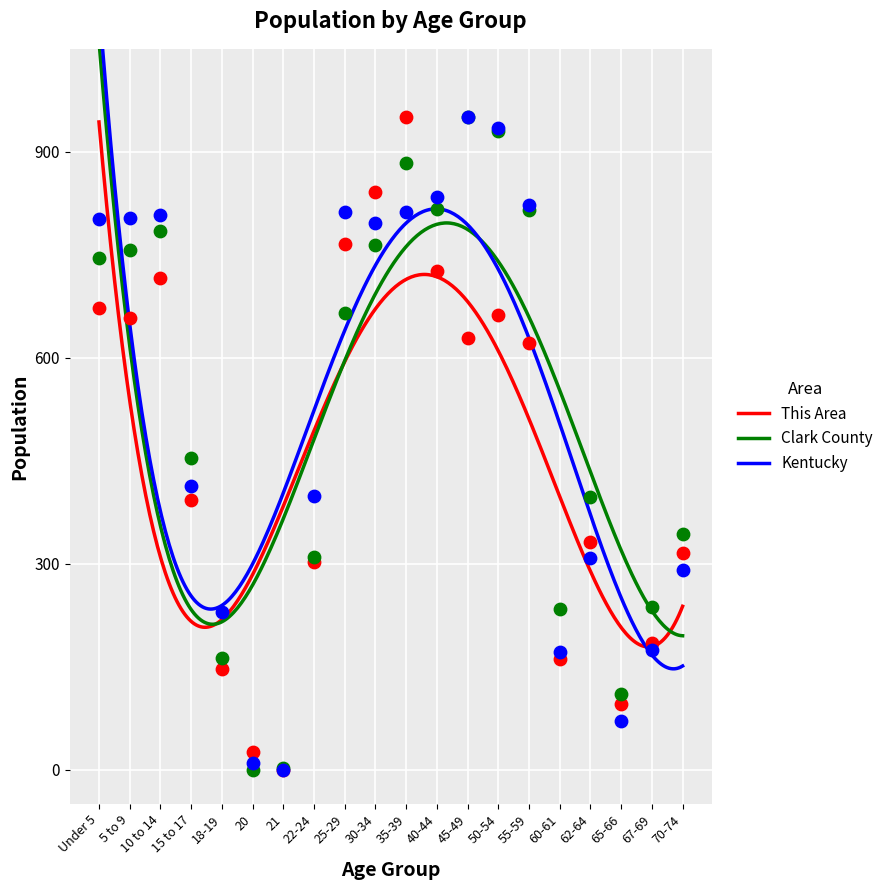

What are all the series names shown in the legend?

This Area, Clark County, Kentucky